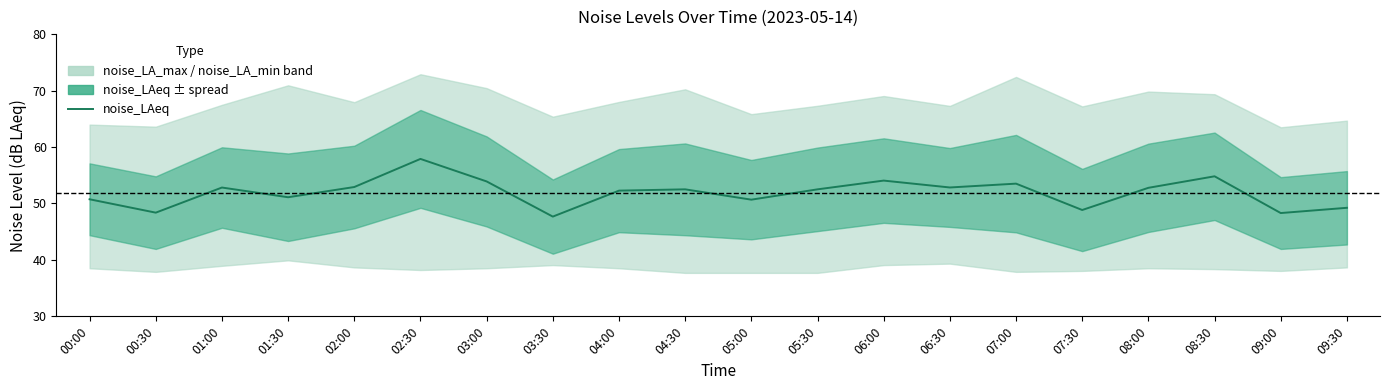

Where is the first local minimum?

00:30